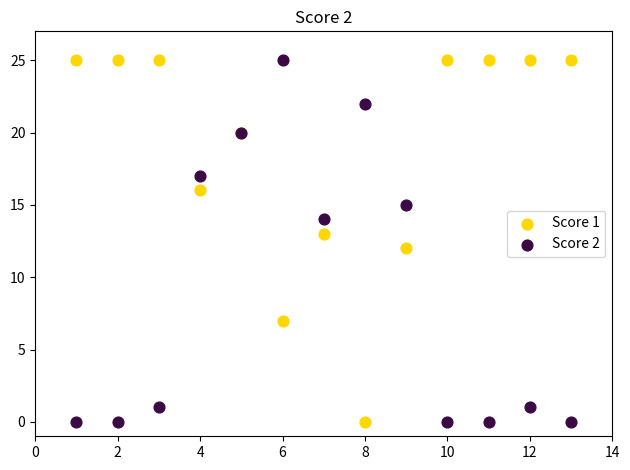

What is the X range (max minus min) for the scatter plot?

12